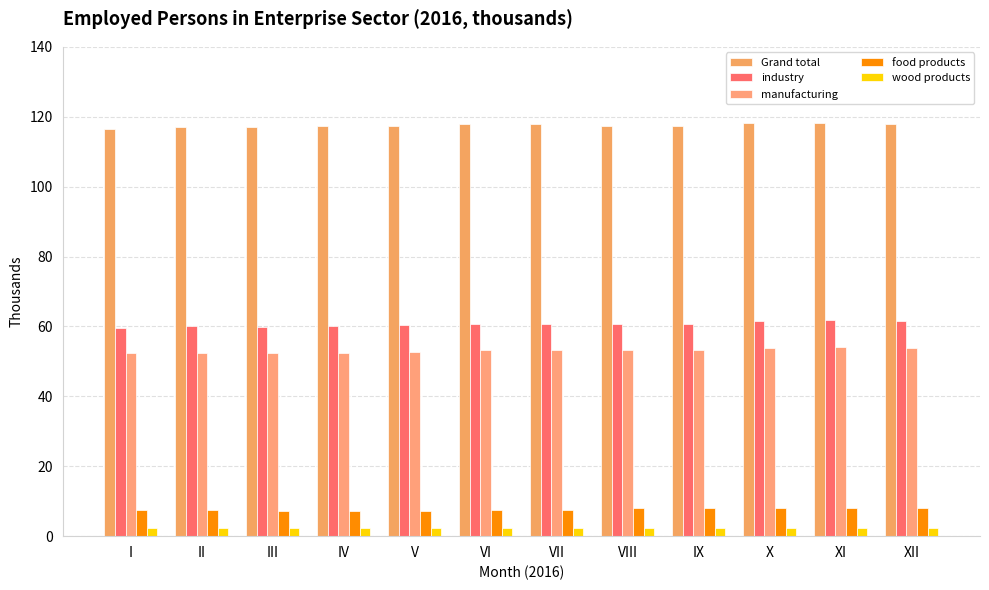

Reading left to right, what are all the values shown in this chart?

Grand total: 116.5	116.9	117.0	117.3	117.5	118.0	117.9	117.4	117.4	118.1	118.2	117.9
industry: 59.6	60.0	60.0	60.1	60.4	60.8	60.8	60.8	60.8	61.6	61.8	61.5
manufacturing: 52.3	52.4	52.4	52.5	52.8	53.2	53.2	53.2	53.1	54.0	54.1	53.8
food products: 7.3	7.3	7.3	7.3	7.3	7.4	7.5	8.0	8.0	8.1	8.1	8.1
wood products: 2.3	2.3	2.3	2.3	2.3	2.3	2.3	2.3	2.3	2.3	2.4	2.4